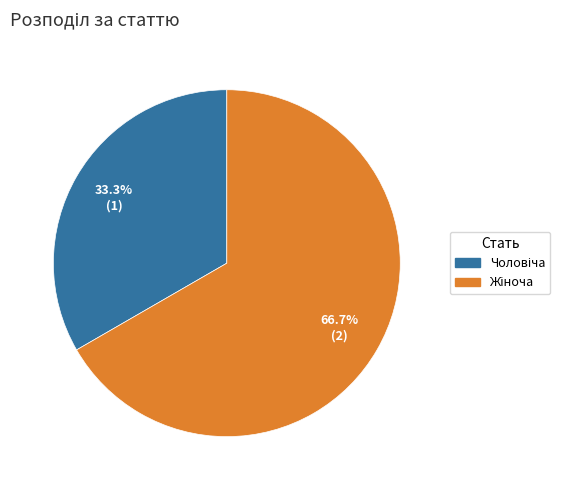

To the nearest percent, what is the difference between the largest and smallest slice percentages?

33%